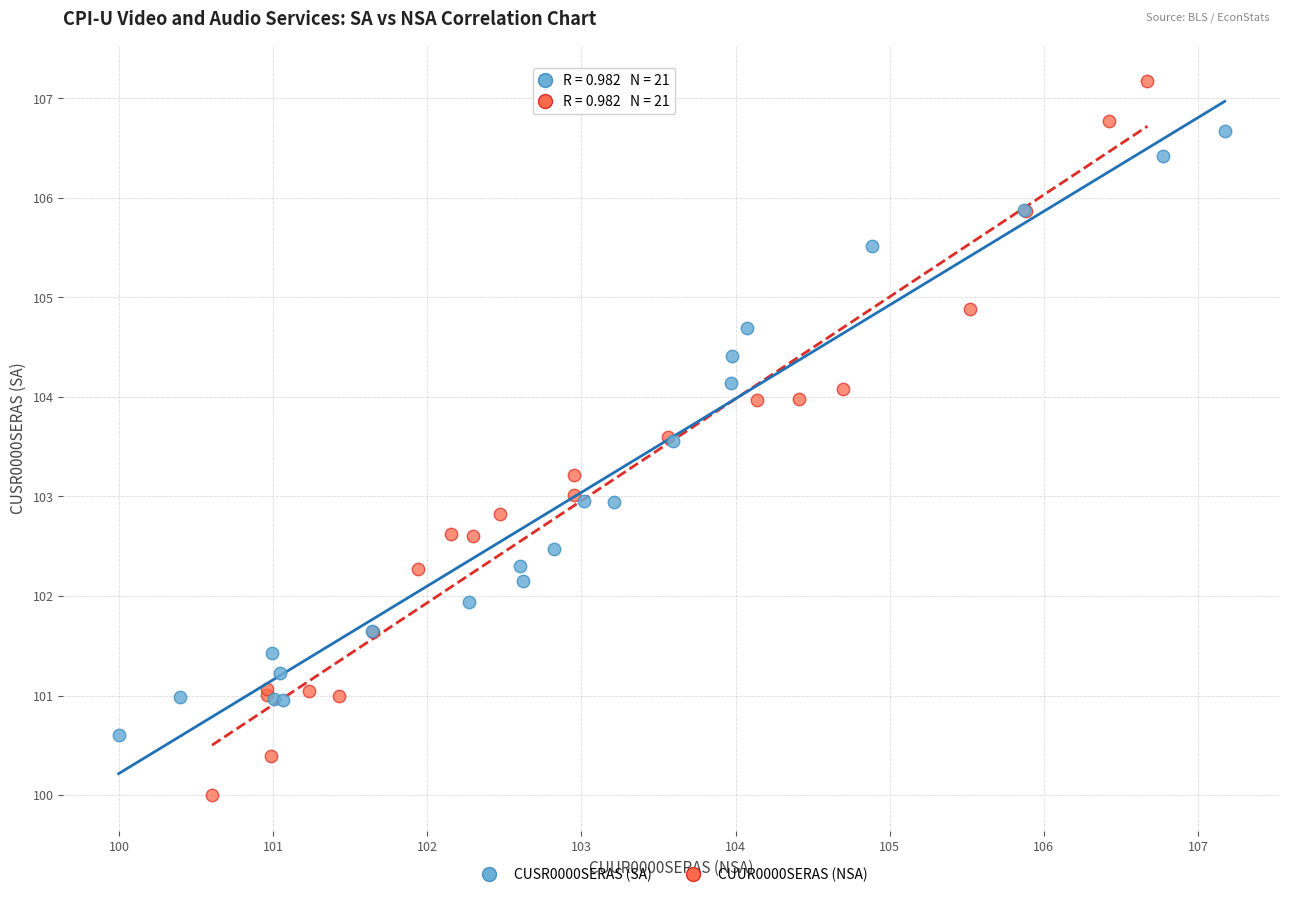

Which series reaches the maximum Y coordinate?

CUUR0000SERAS (NSA)